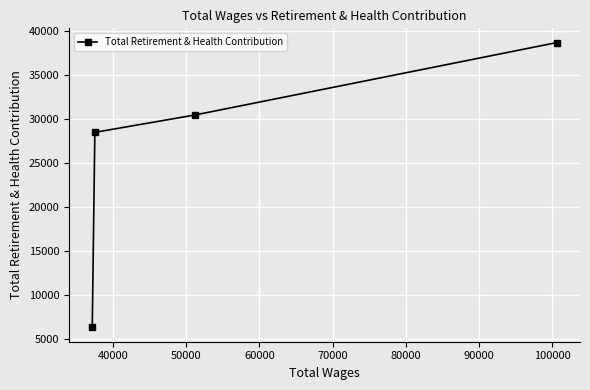

What is the difference between the second highest and minimum values?

24133